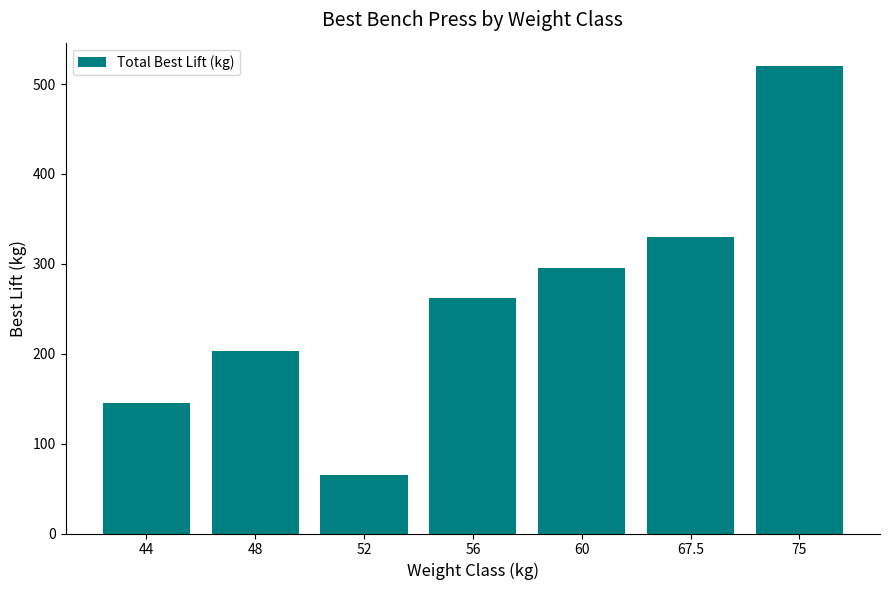

Where does the data first go above 262?

56